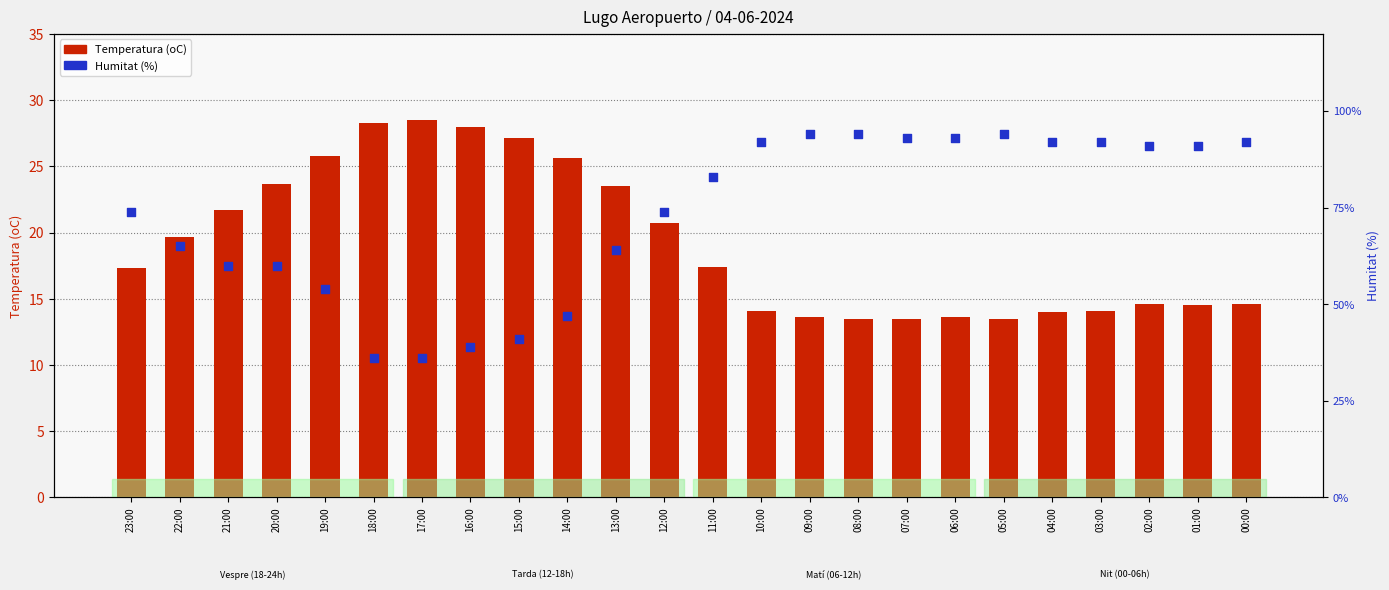

Which series has the largest total across all categories?

Humitat (%)